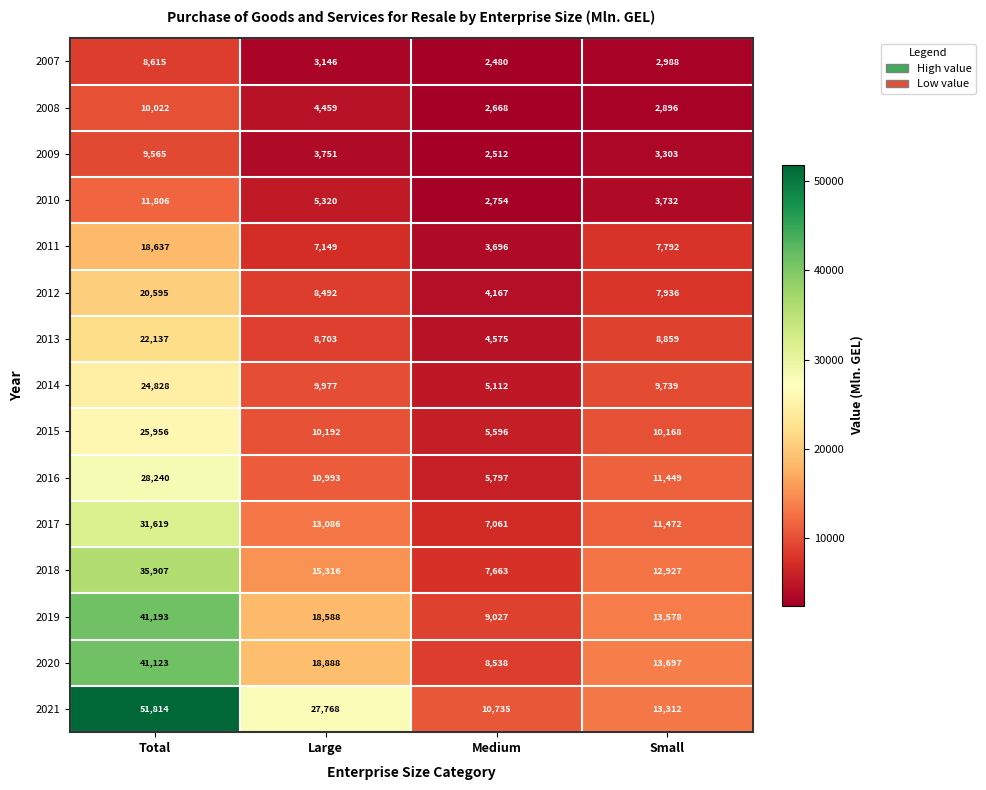

Which label corresponds to the largest value in the chart?

Total